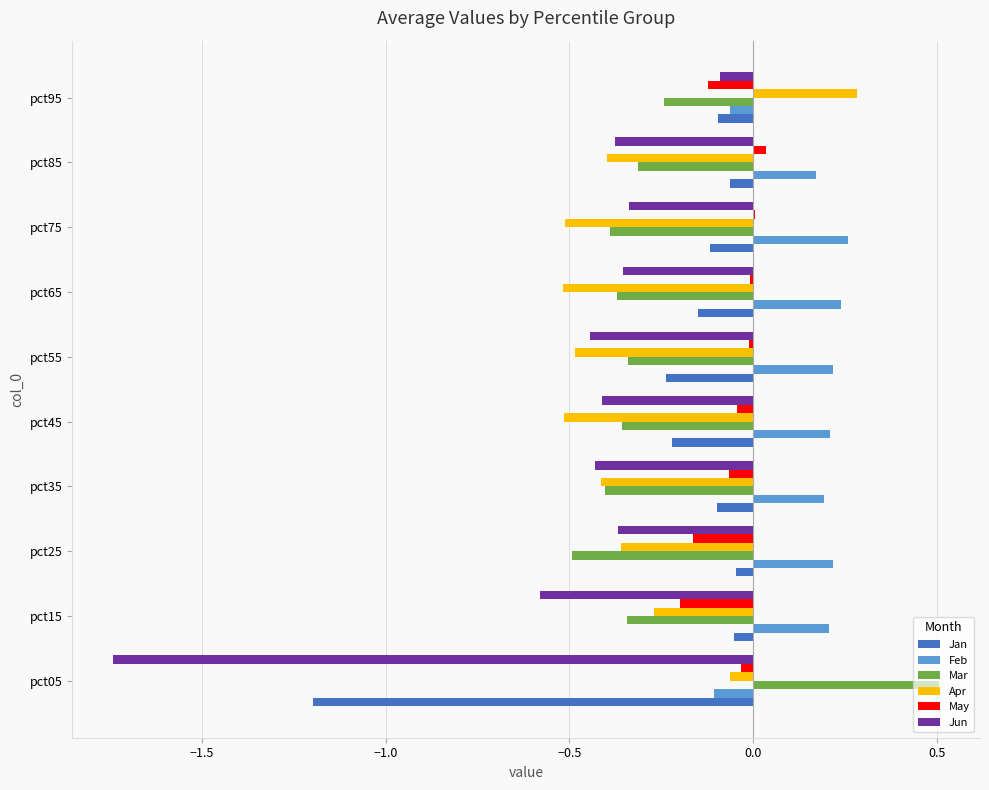

What is the greatest value displayed?

0.5